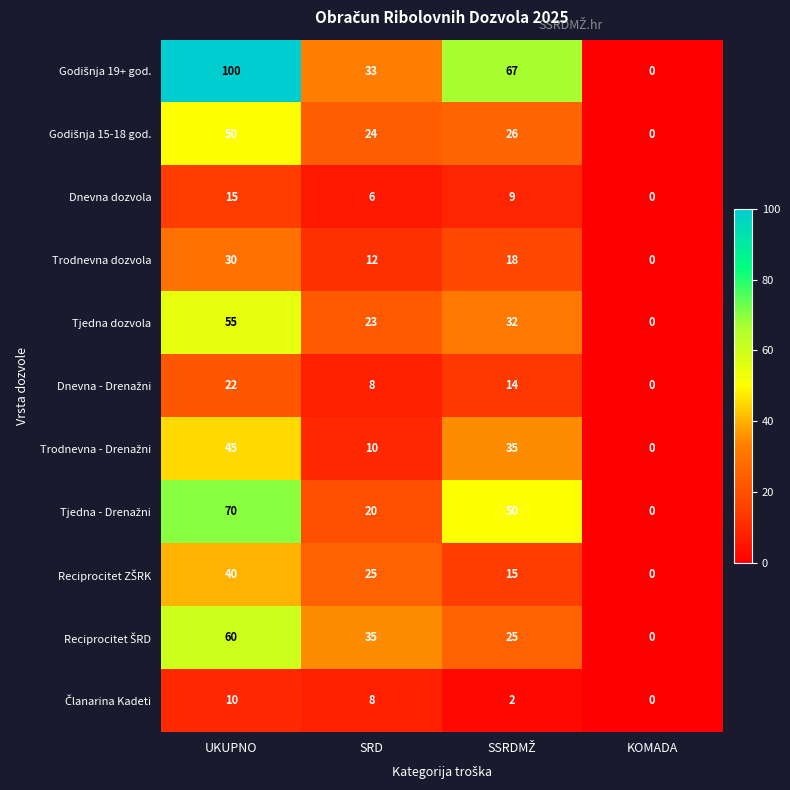

What is the maximum value for Tjedna dozvola?

55